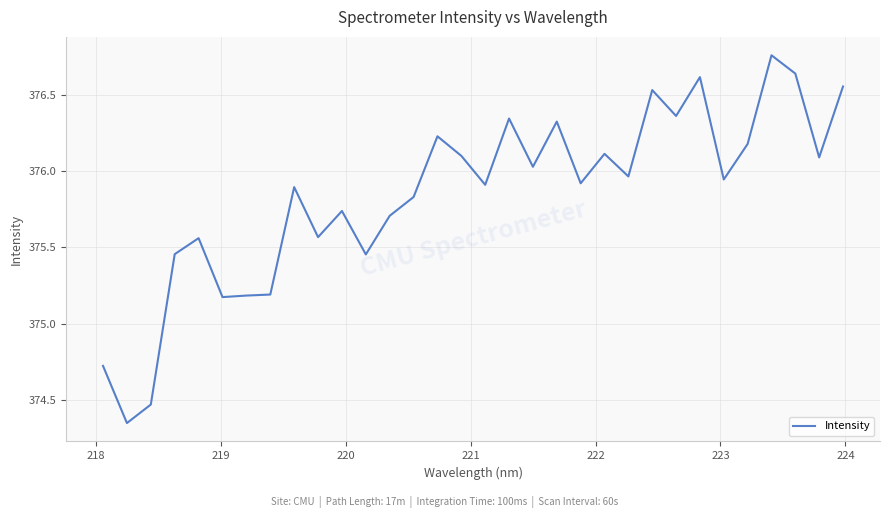

What is the difference between the maximum and minimum values?

2.4